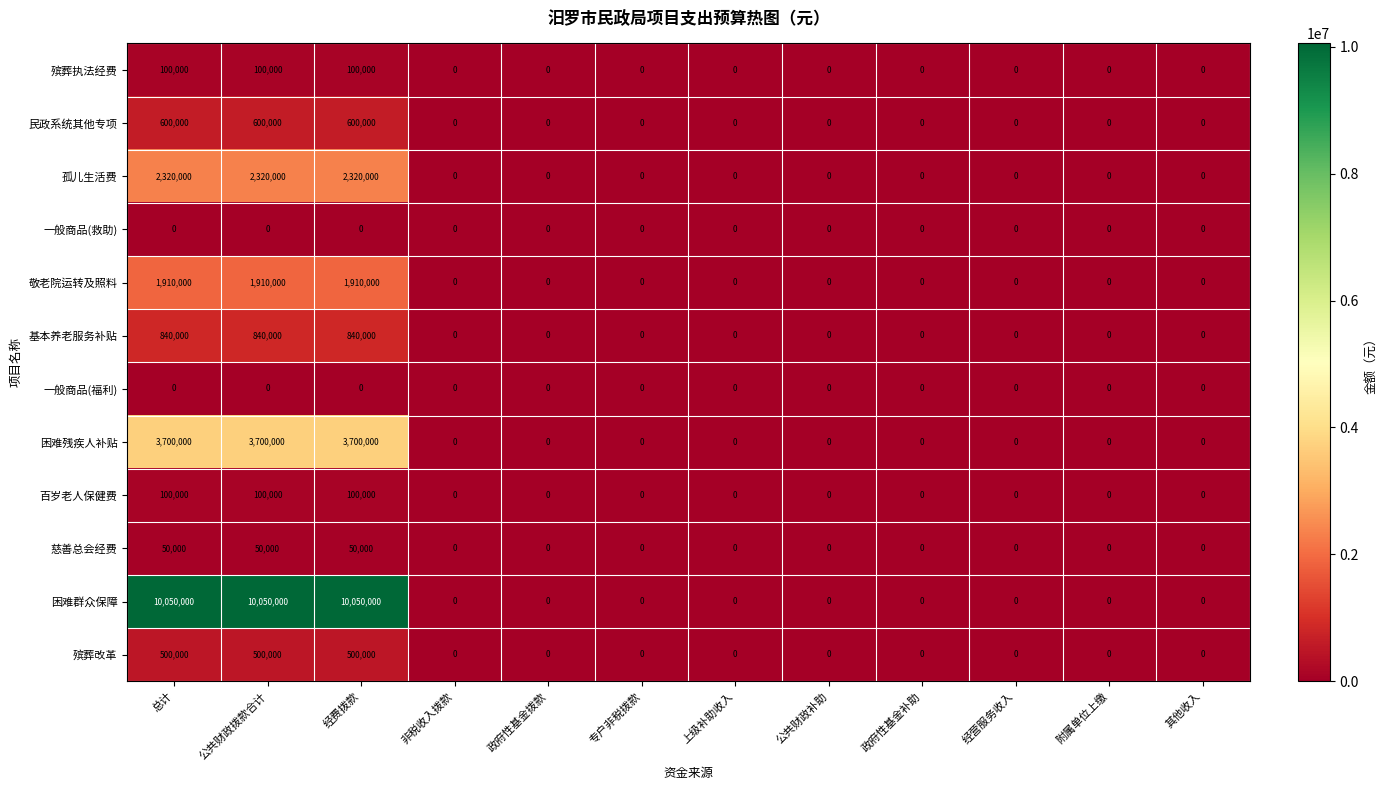

Which series has the largest range (max minus min)?

困难群众保障